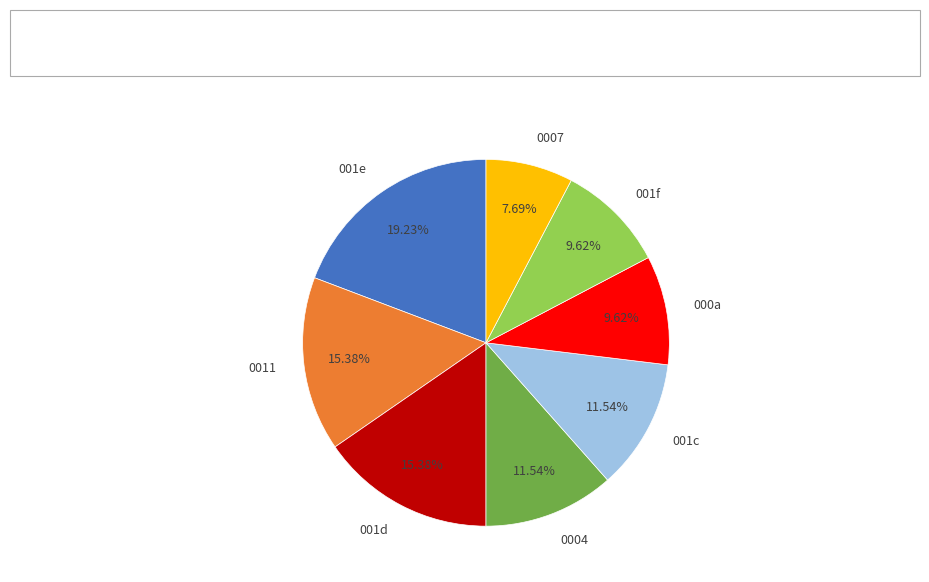

Does any single category account for the majority?

No